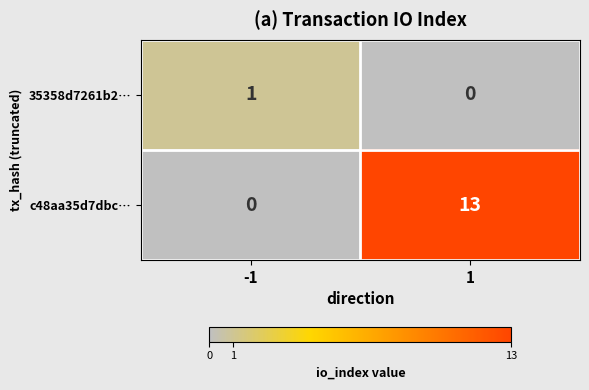

Read the c48aa35d7dbc… value at 1, to the nearest 5.

15